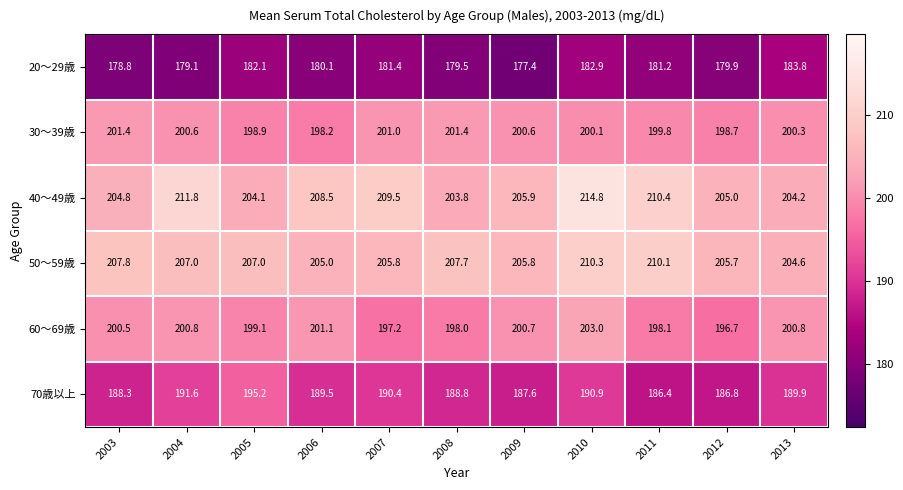

At which label is 70歳以上 closest to 190?

2013